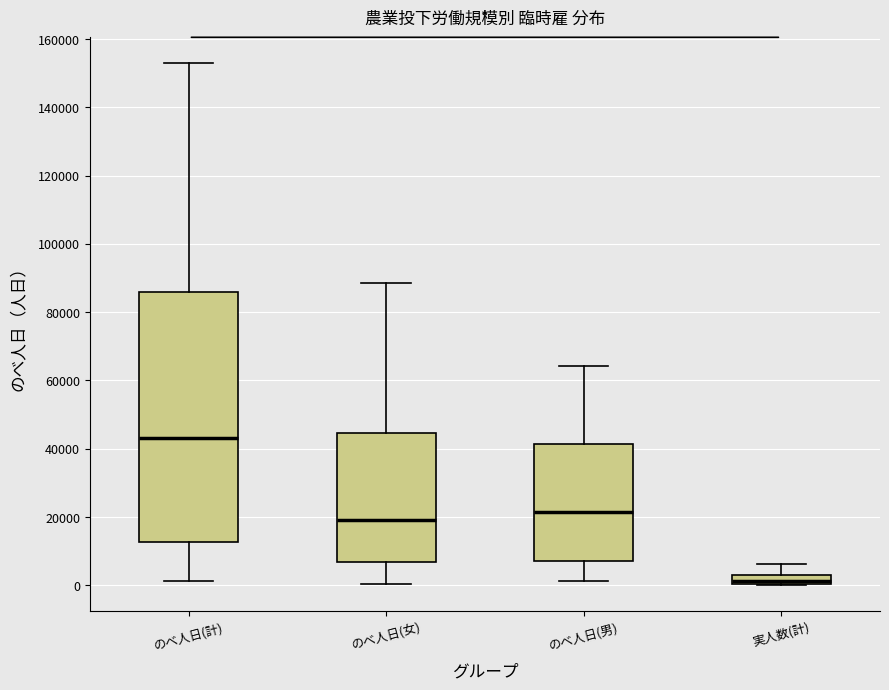

Where does the median line of the box for のべ人日(女) sit on the y-axis? The values are not printed on the chart, so give them approximately, as read against the axis.

20000